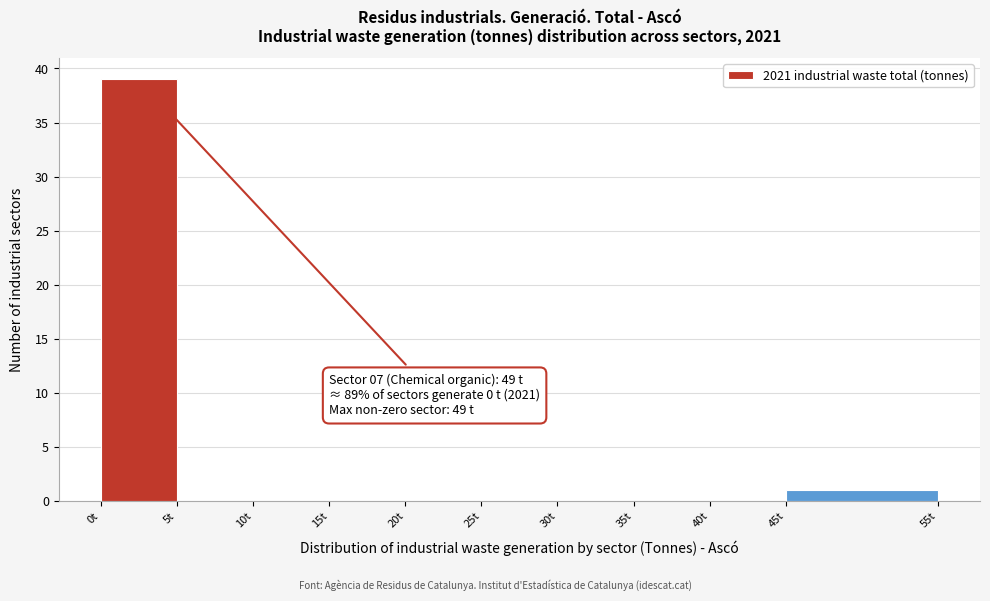

Over which range of the x-axis is the bar tallest?

0 to 5